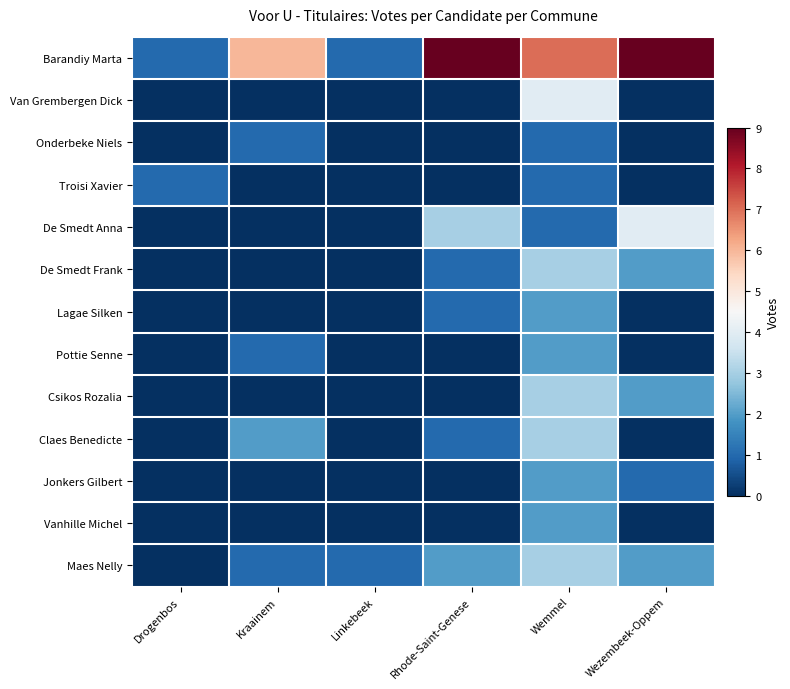

Reading right to left, list all the values displayed in this chart.

Barandiy Marta: Wezembeek-Oppem=9	Wemmel=7	Rhode-Saint-Genese=9	Linkebeek=1	Kraainem=6	Drogenbos=1
Van Grembergen Dick: Wezembeek-Oppem=0	Wemmel=4	Rhode-Saint-Genese=0	Linkebeek=0	Kraainem=0	Drogenbos=0
Onderbeke Niels: Wezembeek-Oppem=0	Wemmel=1	Rhode-Saint-Genese=0	Linkebeek=0	Kraainem=1	Drogenbos=0
Troisi Xavier: Wezembeek-Oppem=0	Wemmel=1	Rhode-Saint-Genese=0	Linkebeek=0	Kraainem=0	Drogenbos=1
De Smedt Anna: Wezembeek-Oppem=4	Wemmel=1	Rhode-Saint-Genese=3	Linkebeek=0	Kraainem=0	Drogenbos=0
De Smedt Frank: Wezembeek-Oppem=2	Wemmel=3	Rhode-Saint-Genese=1	Linkebeek=0	Kraainem=0	Drogenbos=0
Lagae Silken: Wezembeek-Oppem=0	Wemmel=2	Rhode-Saint-Genese=1	Linkebeek=0	Kraainem=0	Drogenbos=0
Pottie Senne: Wezembeek-Oppem=0	Wemmel=2	Rhode-Saint-Genese=0	Linkebeek=0	Kraainem=1	Drogenbos=0
Csikos Rozalia: Wezembeek-Oppem=2	Wemmel=3	Rhode-Saint-Genese=0	Linkebeek=0	Kraainem=0	Drogenbos=0
Claes Benedicte: Wezembeek-Oppem=0	Wemmel=3	Rhode-Saint-Genese=1	Linkebeek=0	Kraainem=2	Drogenbos=0
Jonkers Gilbert: Wezembeek-Oppem=1	Wemmel=2	Rhode-Saint-Genese=0	Linkebeek=0	Kraainem=0	Drogenbos=0
Vanhille Michel: Wezembeek-Oppem=0	Wemmel=2	Rhode-Saint-Genese=0	Linkebeek=0	Kraainem=0	Drogenbos=0
Maes Nelly: Wezembeek-Oppem=2	Wemmel=3	Rhode-Saint-Genese=2	Linkebeek=1	Kraainem=1	Drogenbos=0